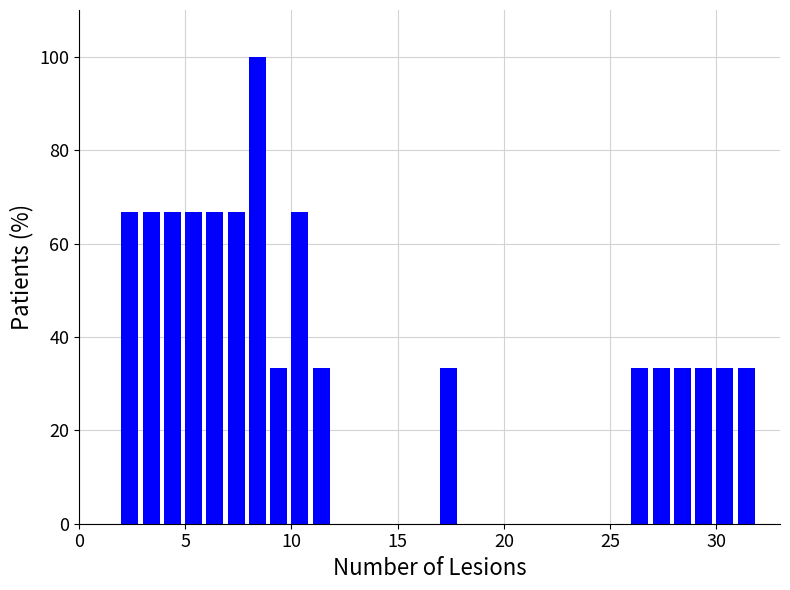

Read against the x-axis, roughly where is the centre of the tallest bar?

8.5